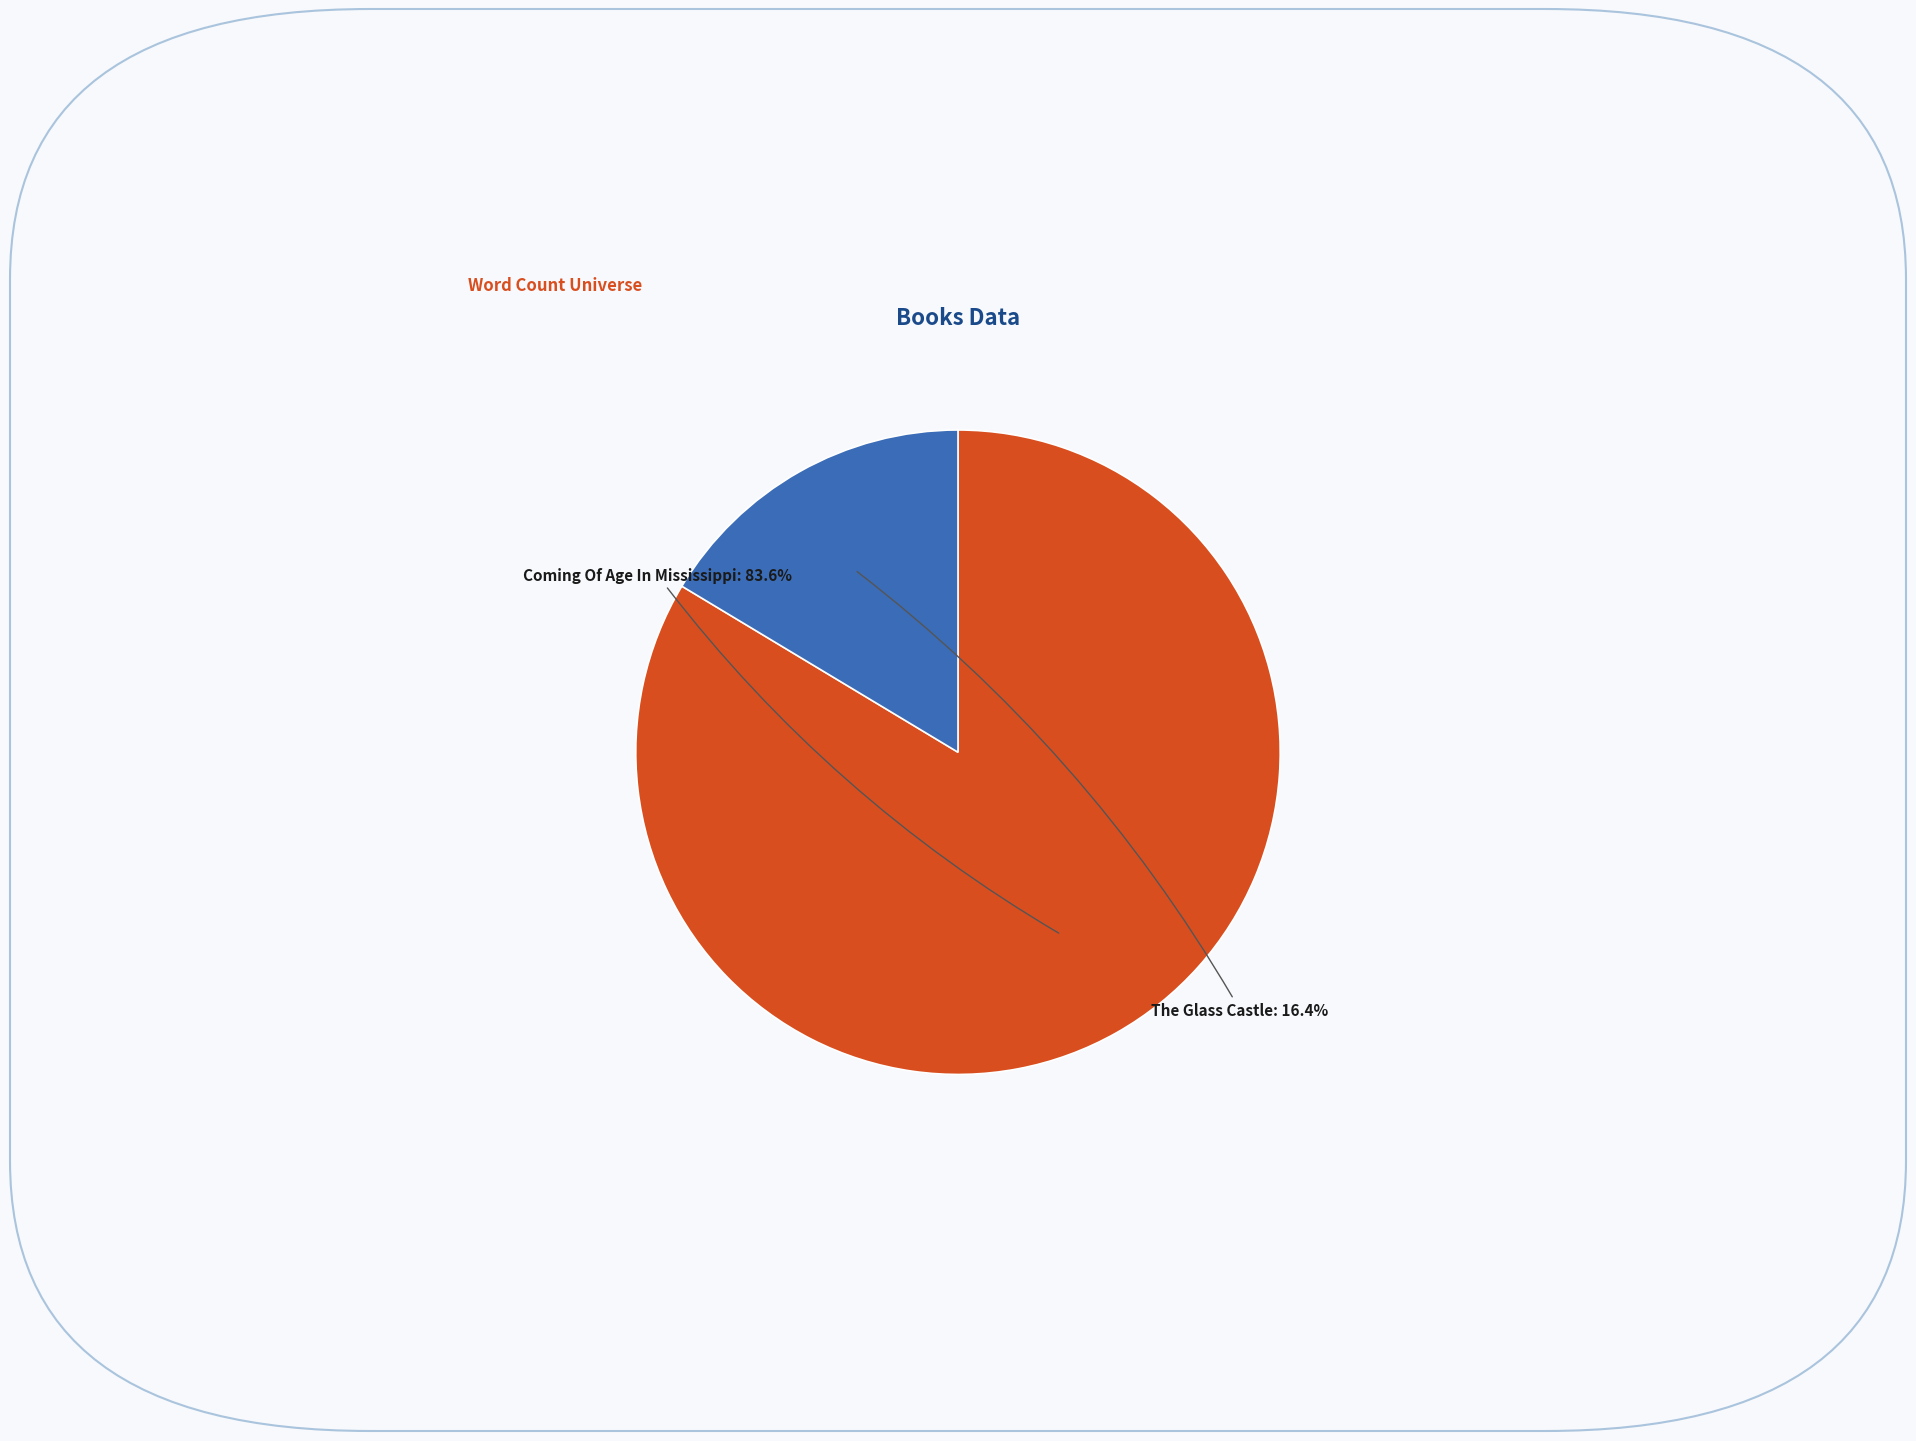

The The Glass Castle slice represents 16% of the pie. True or false?

True